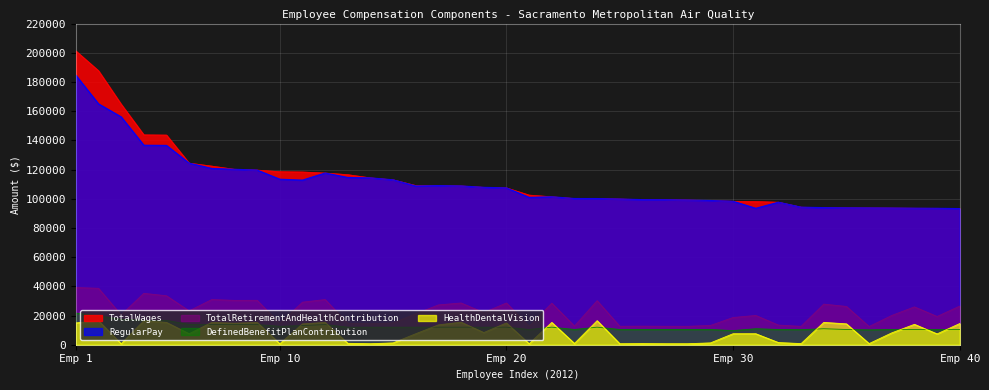

How many values in the RegularPay series are below 107452?

20